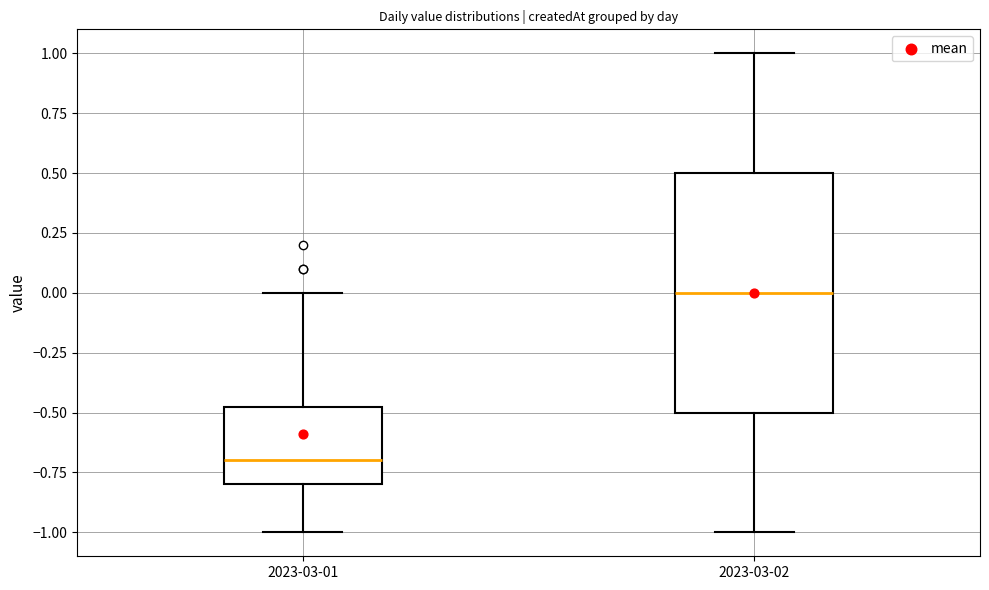

Reading left to right, read every box against the y-axis: the position of its median line, the range the box covers, and the ends of its whiskers. The values are not printed on the chart, so give them approximately, as read against the axis.

2023-03-01: median -0.70, box -0.80 to -0.45, whiskers -1.00 to 0.00
2023-03-02: median 0.00, box -0.50 to 0.50, whiskers -1.00 to 1.00